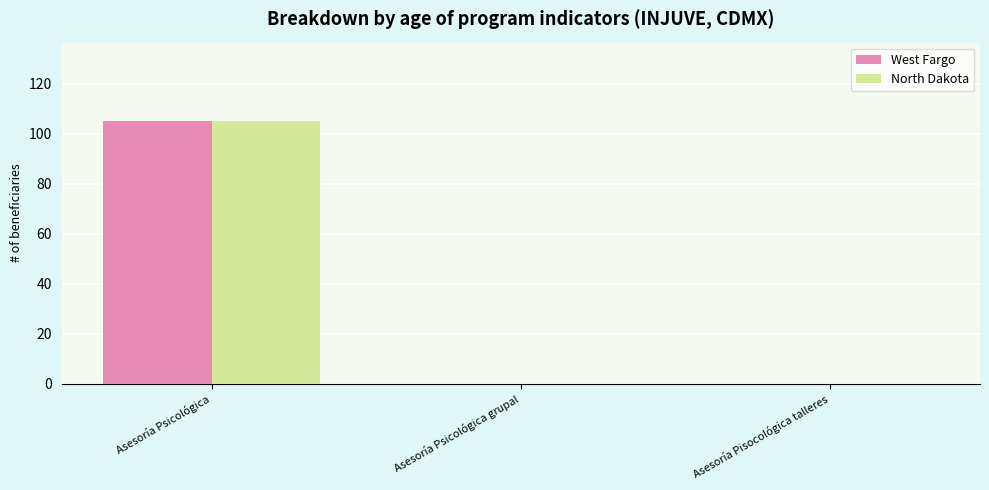

Count the North Dakota values in the range 0 to 105.

3